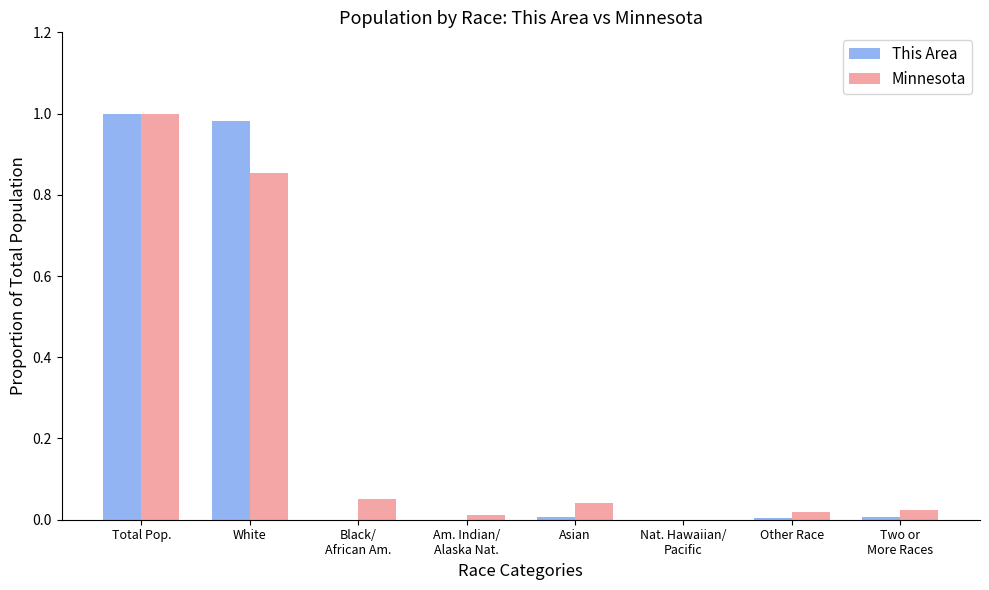

Between White and Asian, which series saw the biggest shift?

This Area